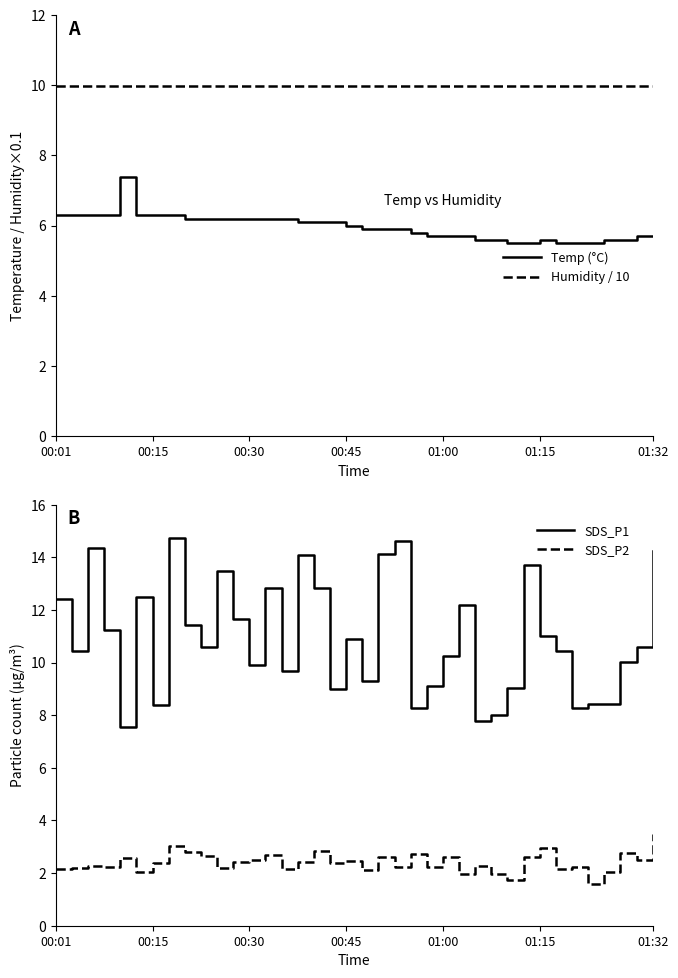

At which category is the sum across all series the highest?

7